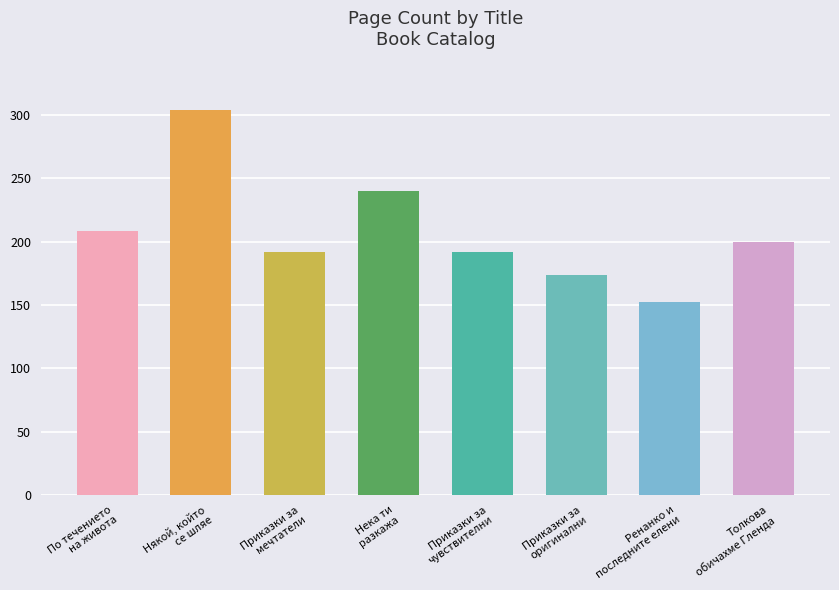

What is the label of the 2nd bar from the left?

Някой, който
се шляе